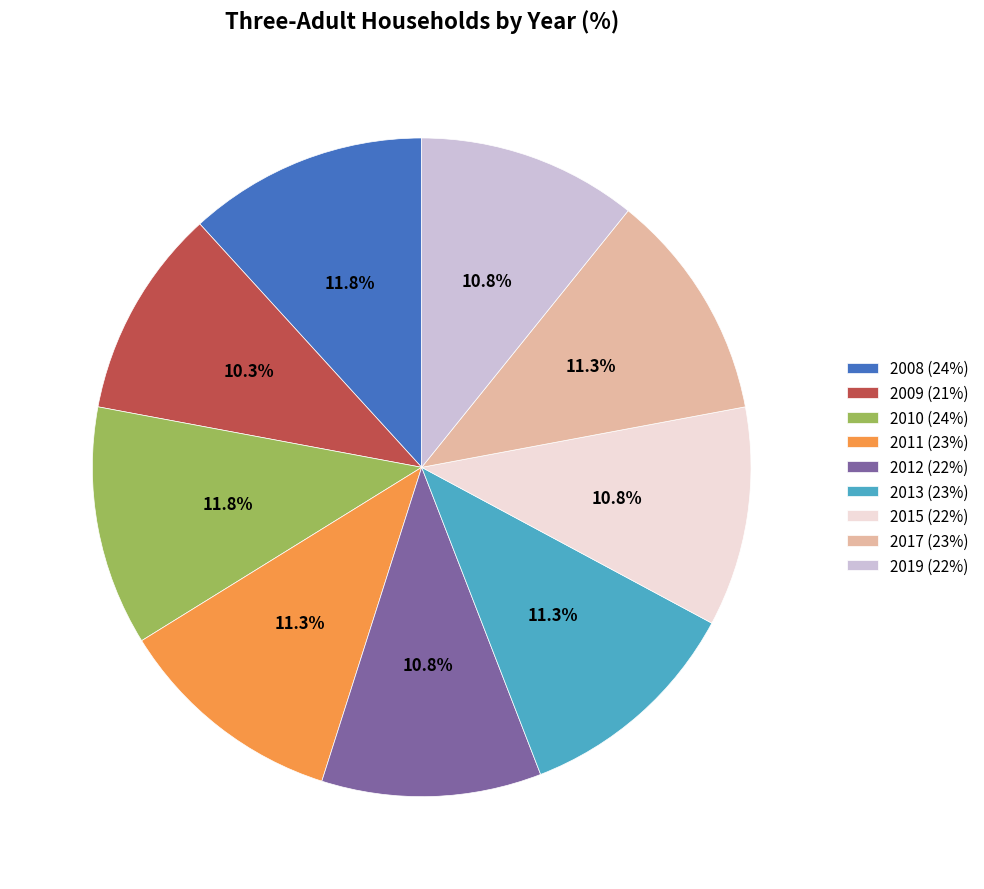

What is the ratio of the value at 2012 (22%) to the value at 2019 (22%)?

1.0